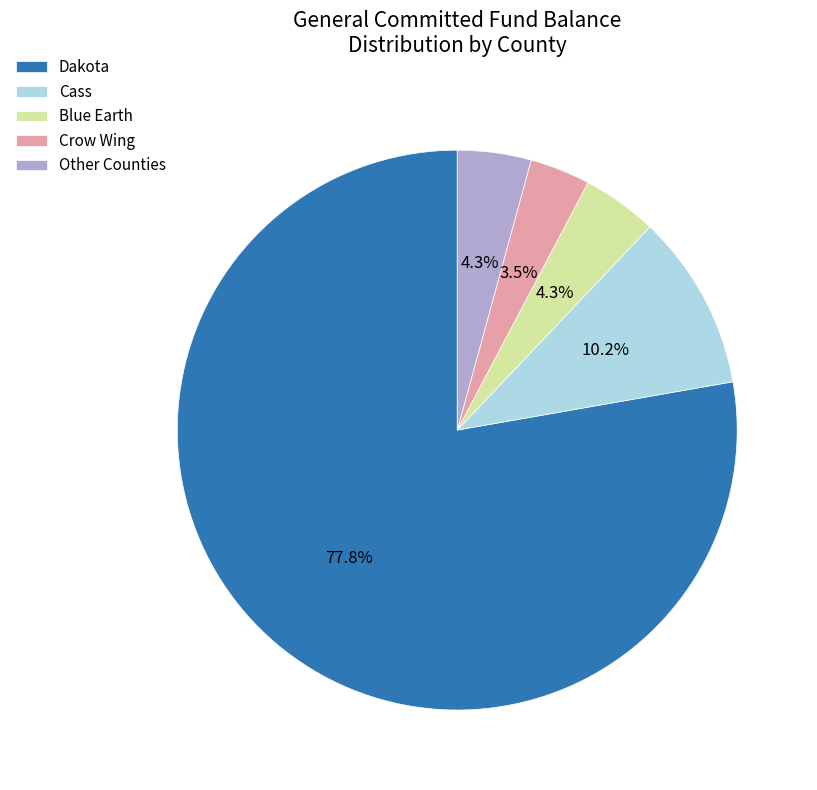

How many segments does this pie chart have?

5